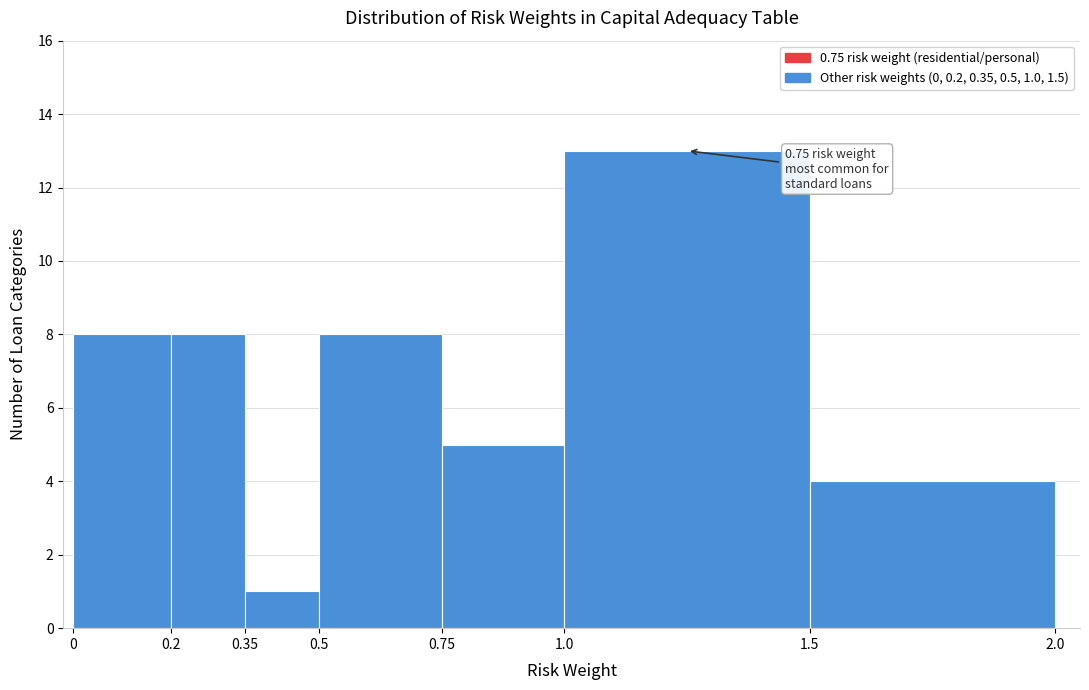

Which range on the x-axis has the tallest bar?

1.0 to 1.5